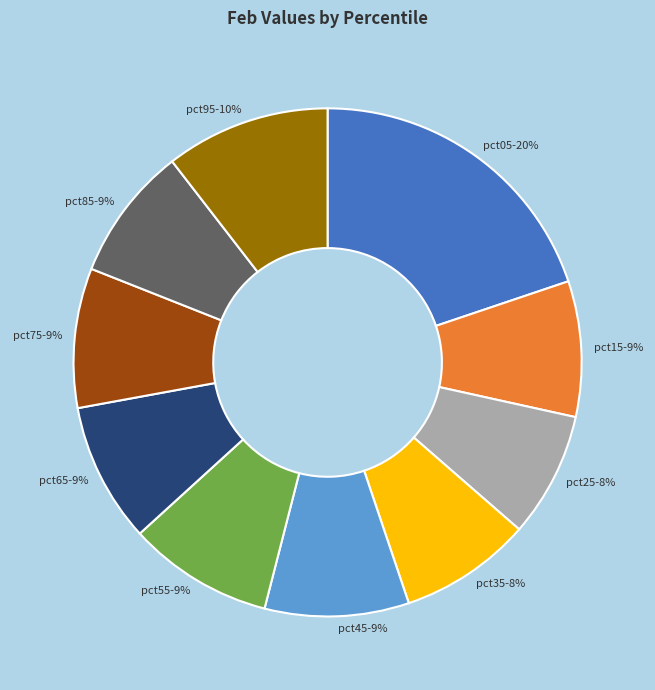

Does any single category account for the majority?

No